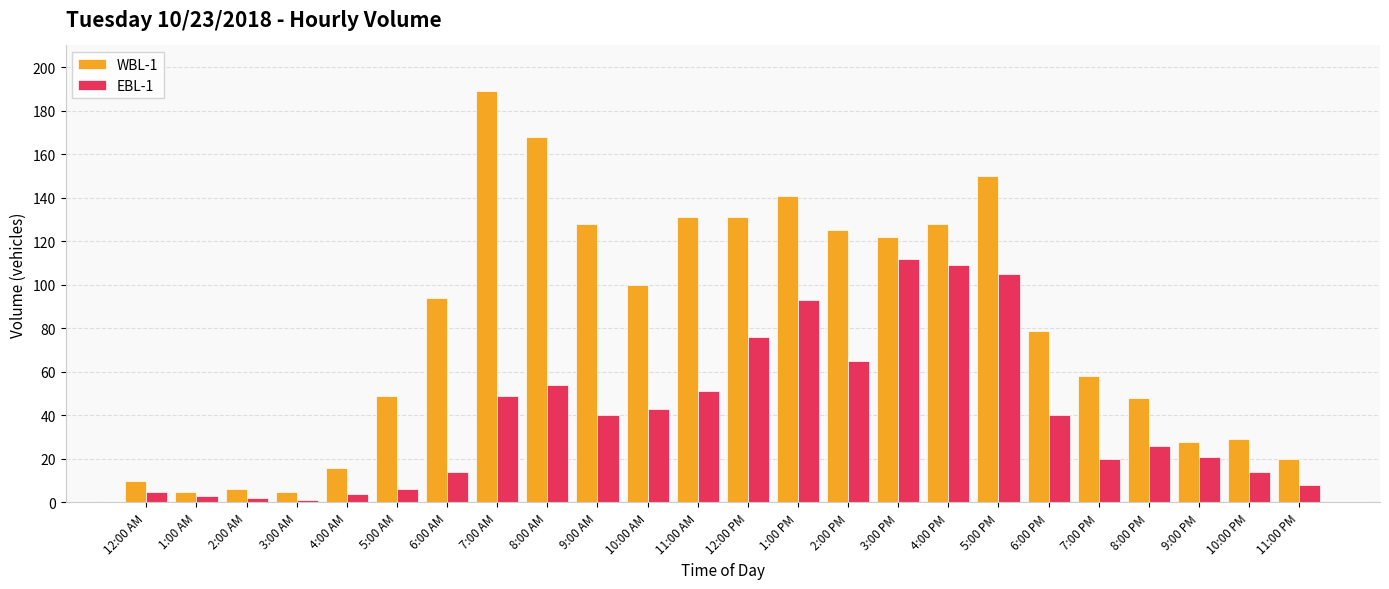

Is it true that WBL-1 equals 141 at 1:00 PM?

True